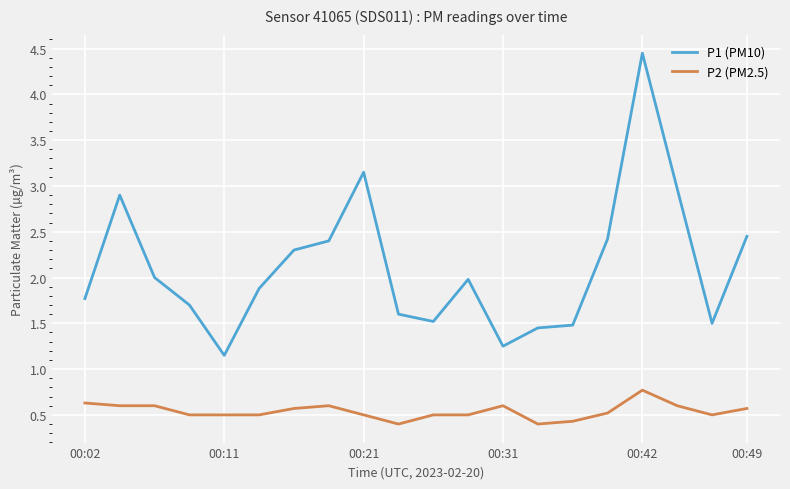

What is the sum of all P2 (PM2.5) values?

10.8